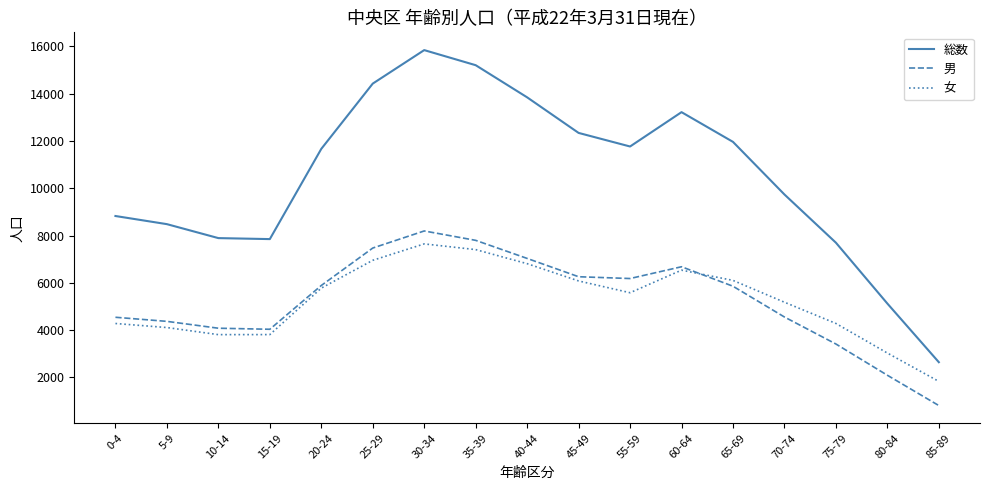

True or false: 総数 and 女 intersect in this chart.

False